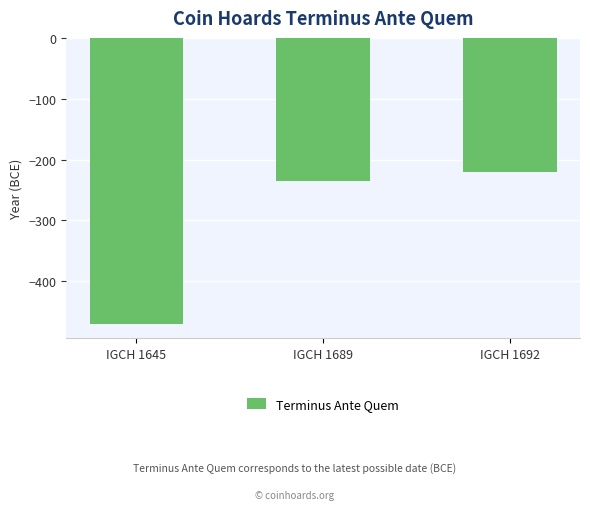

Where does the data first go above -235?

IGCH 1692